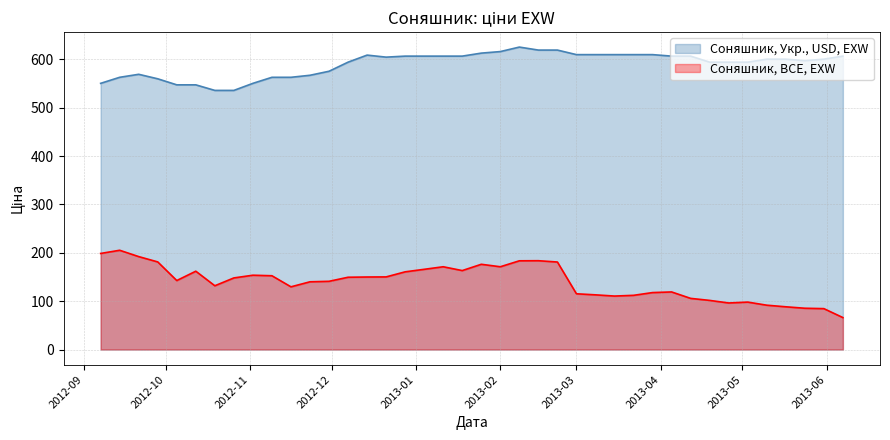

Where is Соняшник, BCE, EXW nearest to the value 135?

2012-10-19